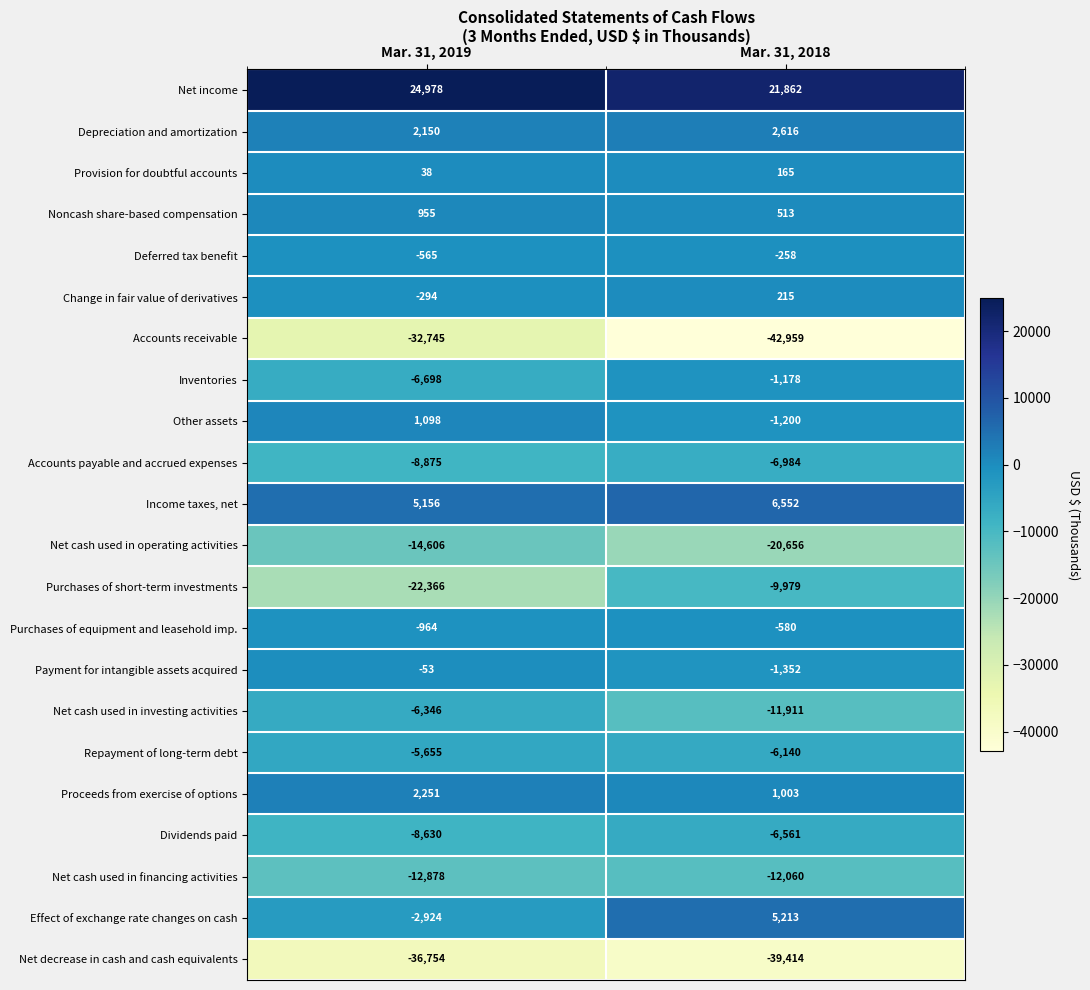

True or false: Inventories has a value of -1970 at Mar. 31, 2018.

False